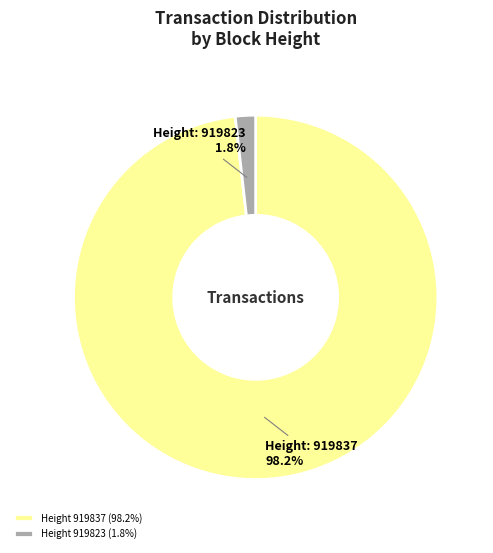

What percentage is NOT represented by Height 919823 (1.8%)?

98.2%